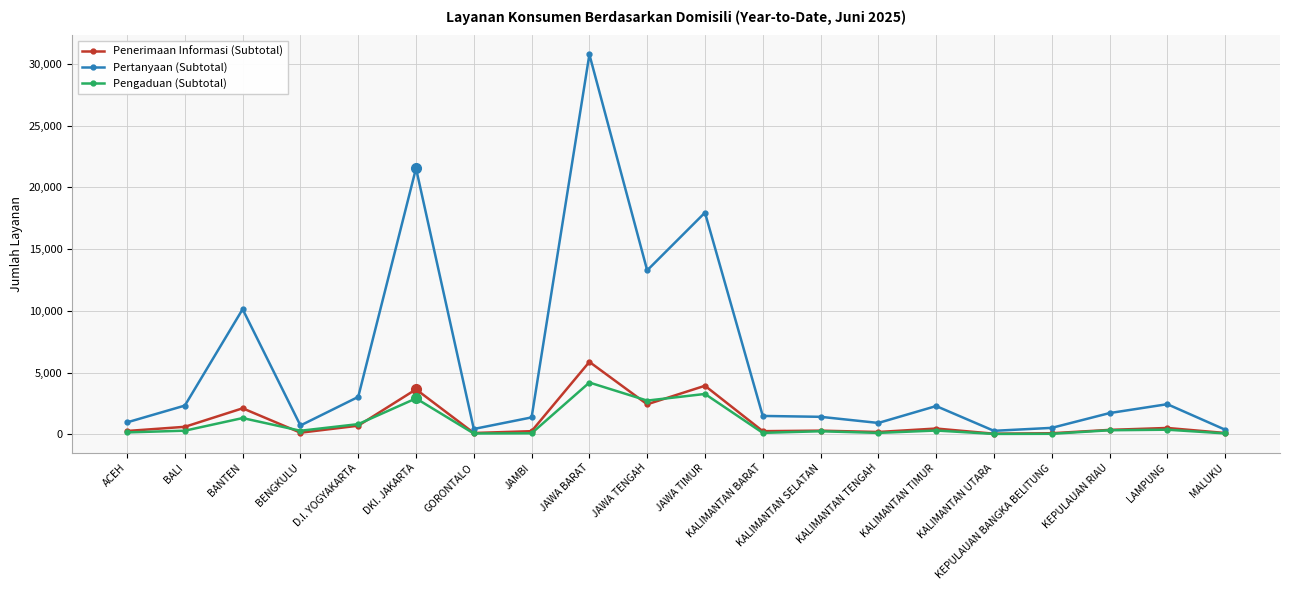

Which series has the largest range (max minus min)?

Pertanyaan (Subtotal)